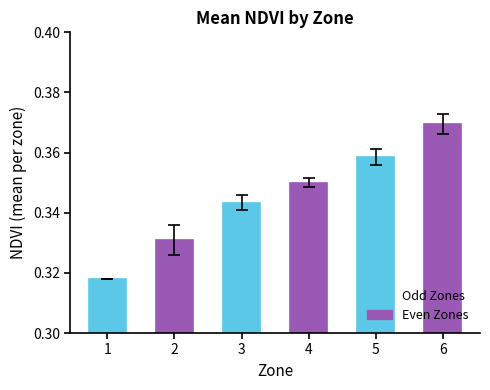

Which category has the highest value across all series?

6